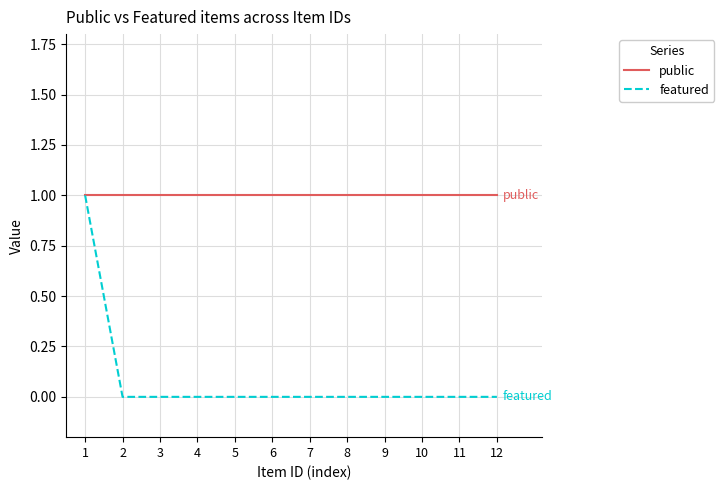

What are all the series names shown in the legend?

public, featured